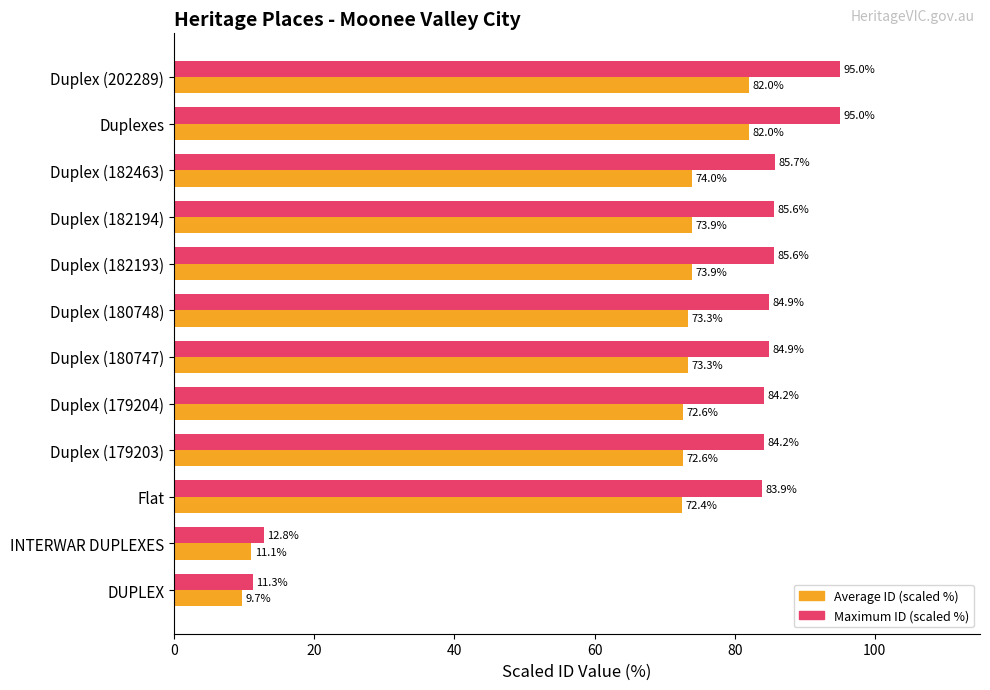

Rank the series by their maximum value, from lowest to highest.

Average ID (scaled %), Maximum ID (scaled %)